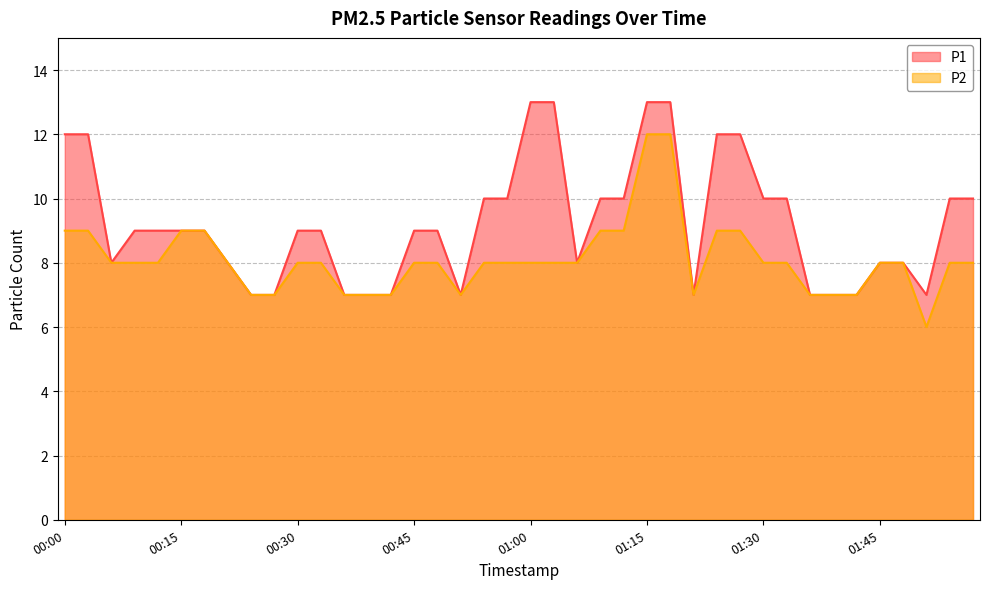

At which category does P2 reach its first local valley?

00:51